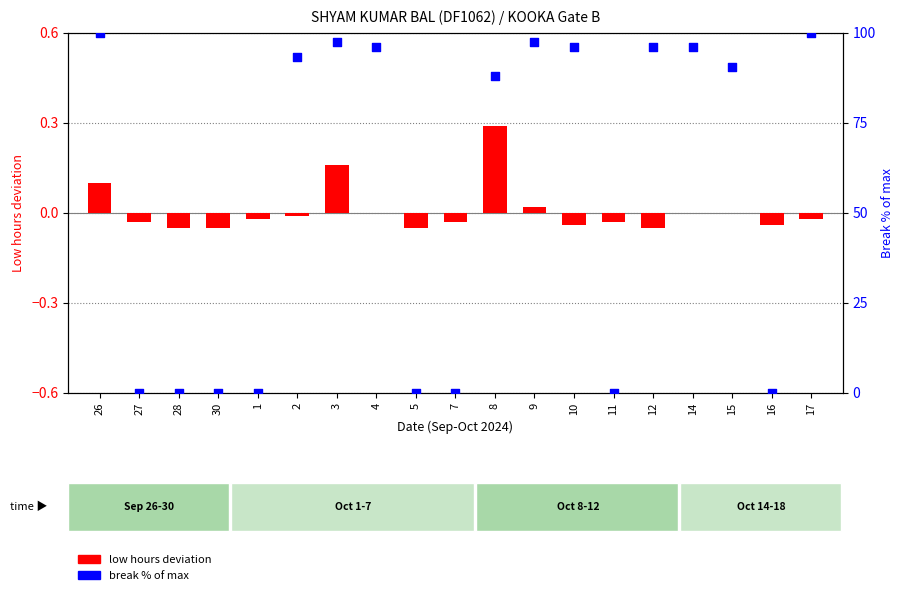

Which series has the largest Y range (max minus min)?

break % of max